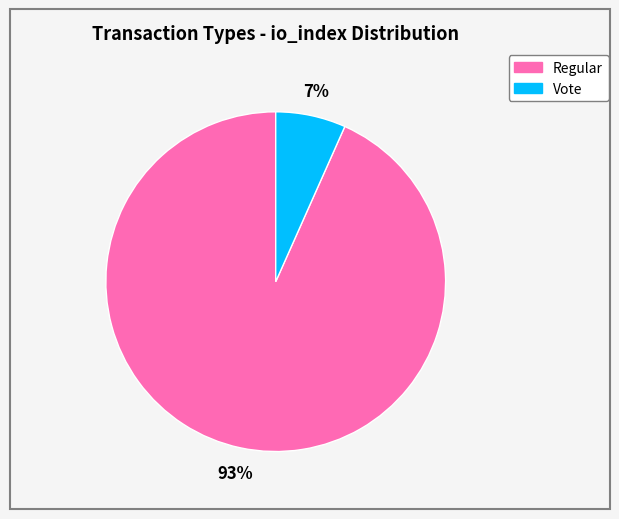

Is there a majority slice in this chart?

Yes